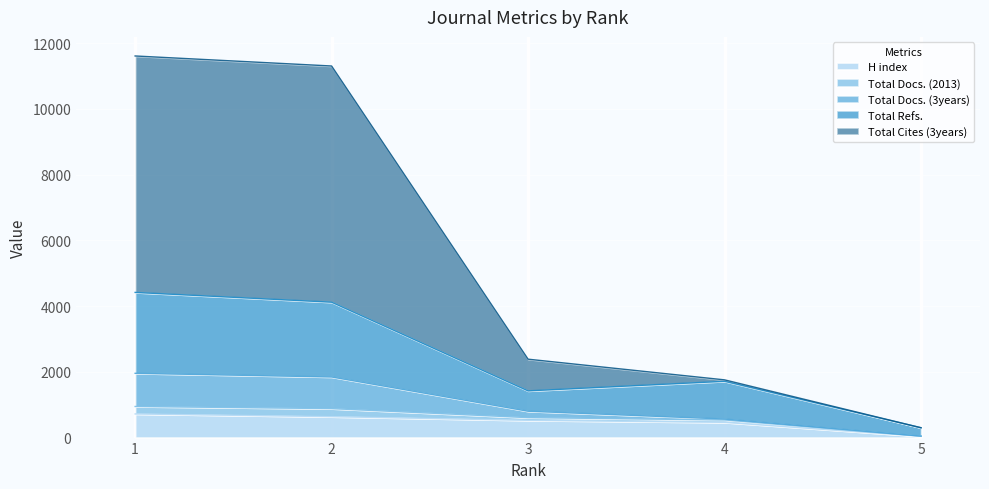

What is the maximum value for H index?

719